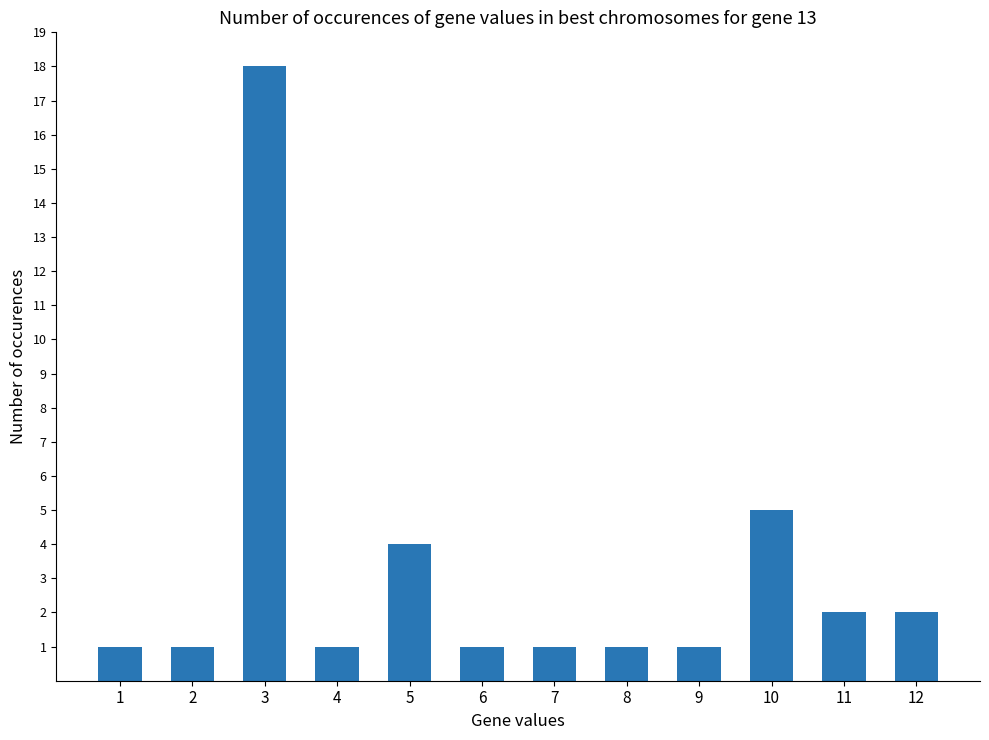

Which has a higher value, 3 or 12?

3